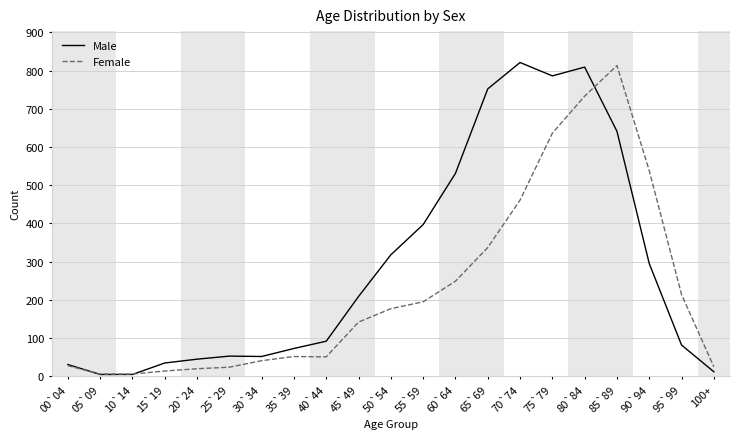

What is the difference between the Male values at 10`14 and 90`94?

290